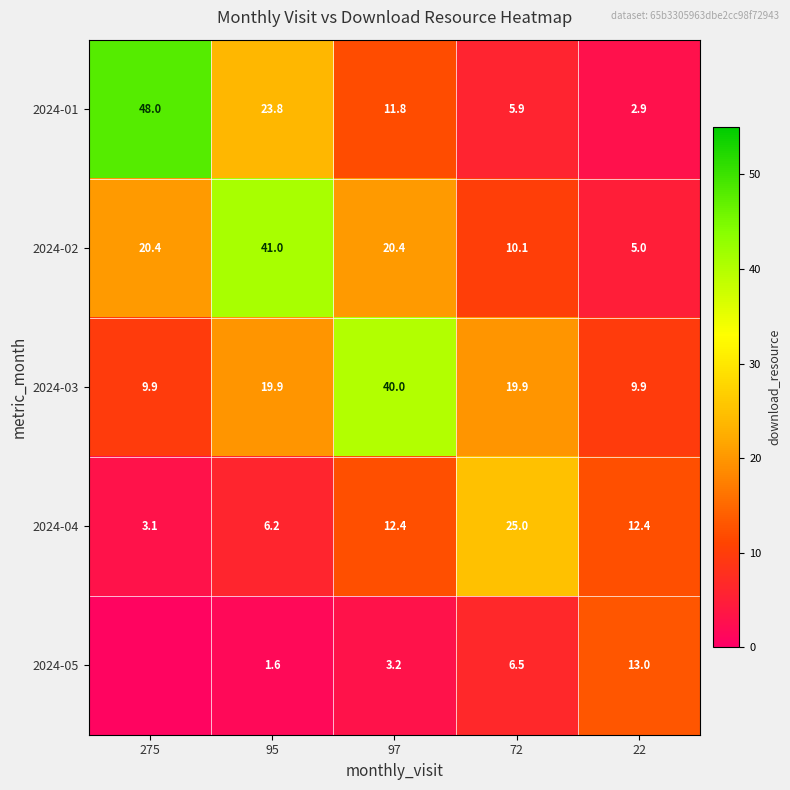

Which category has the lowest value across all series?

275